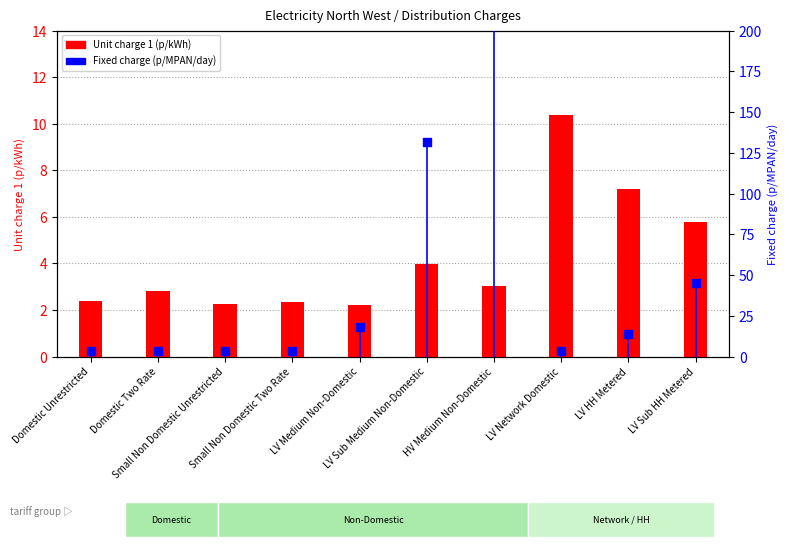

Is the value of Unit charge 1 at Domestic Two Rate greater than the value of Fixed charge at Domestic Unrestricted?

No